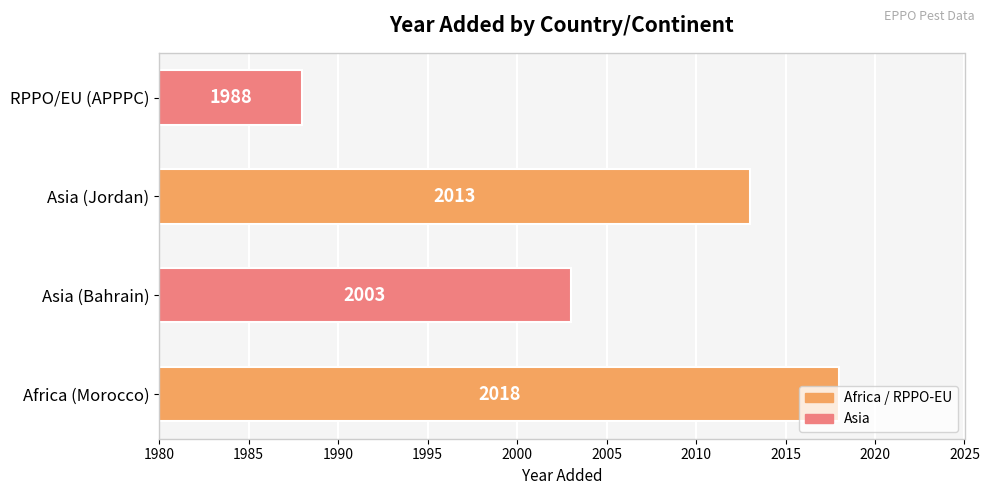

True or false: the data shows 535 at Africa (Morocco).

False